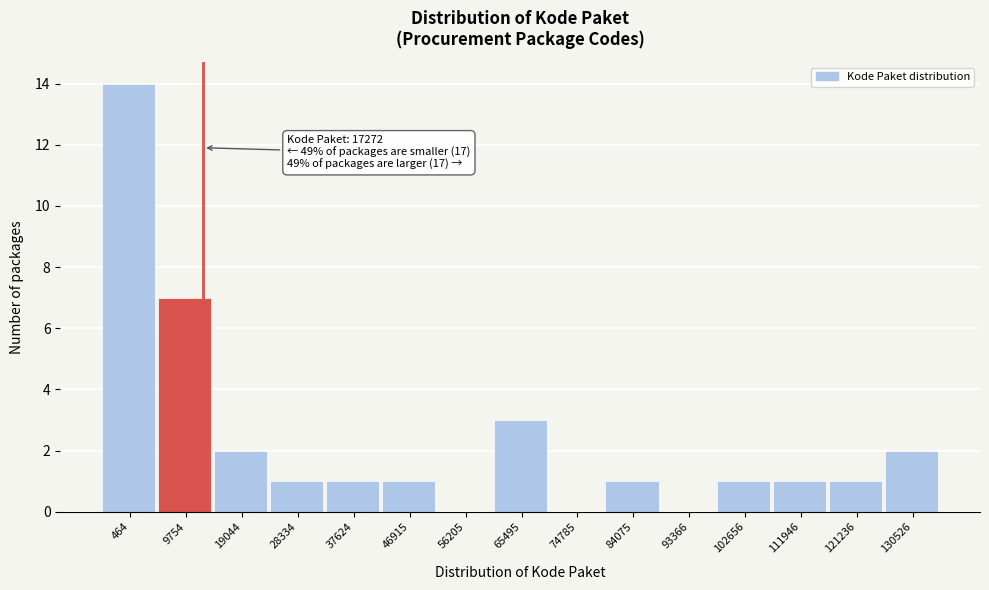

Reading right to left, list all the values displayed in this chart.

130526=2	121236=1	111946=1	102656=1	93366=0	84075=1	74785=0	65495=3	56205=0	46915=1	37624=1	28334=1	19044=2	9754=7	464=14